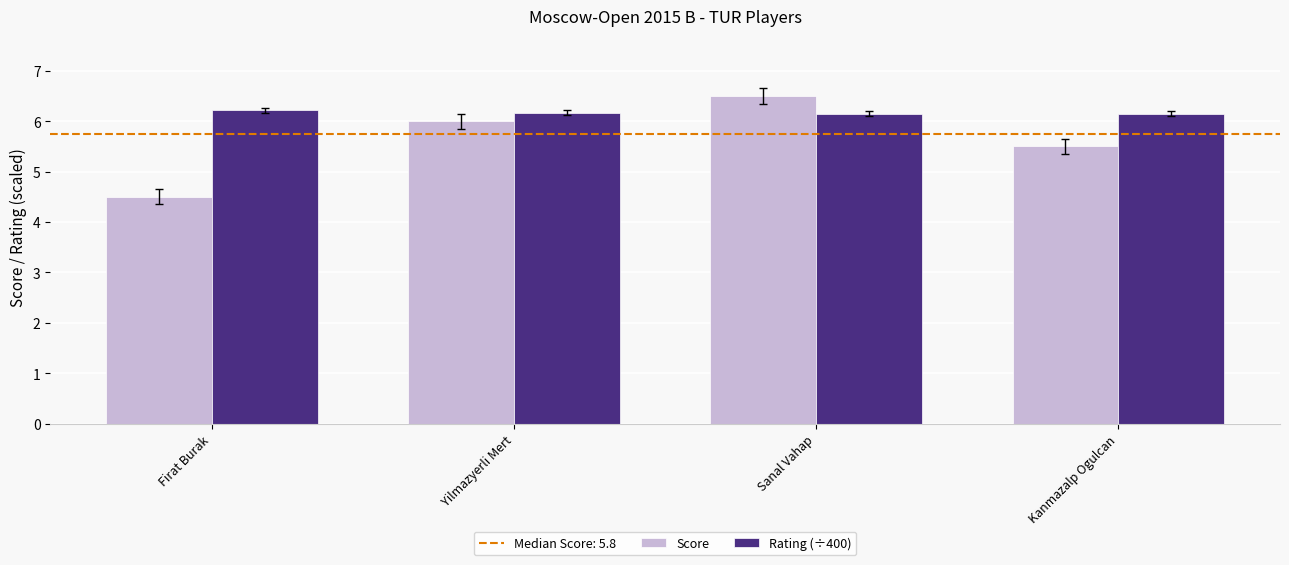

What is the difference between the Rating (÷400) values at Firat Burak and Yilmazyerli Mert?

0.1